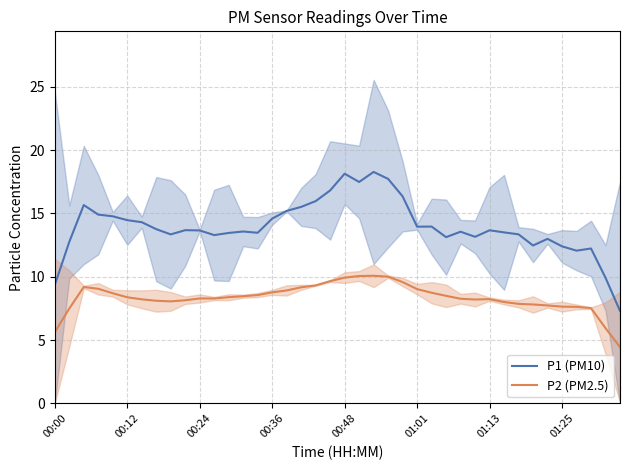

What is the minimum value for P1 (PM10)?

7.3